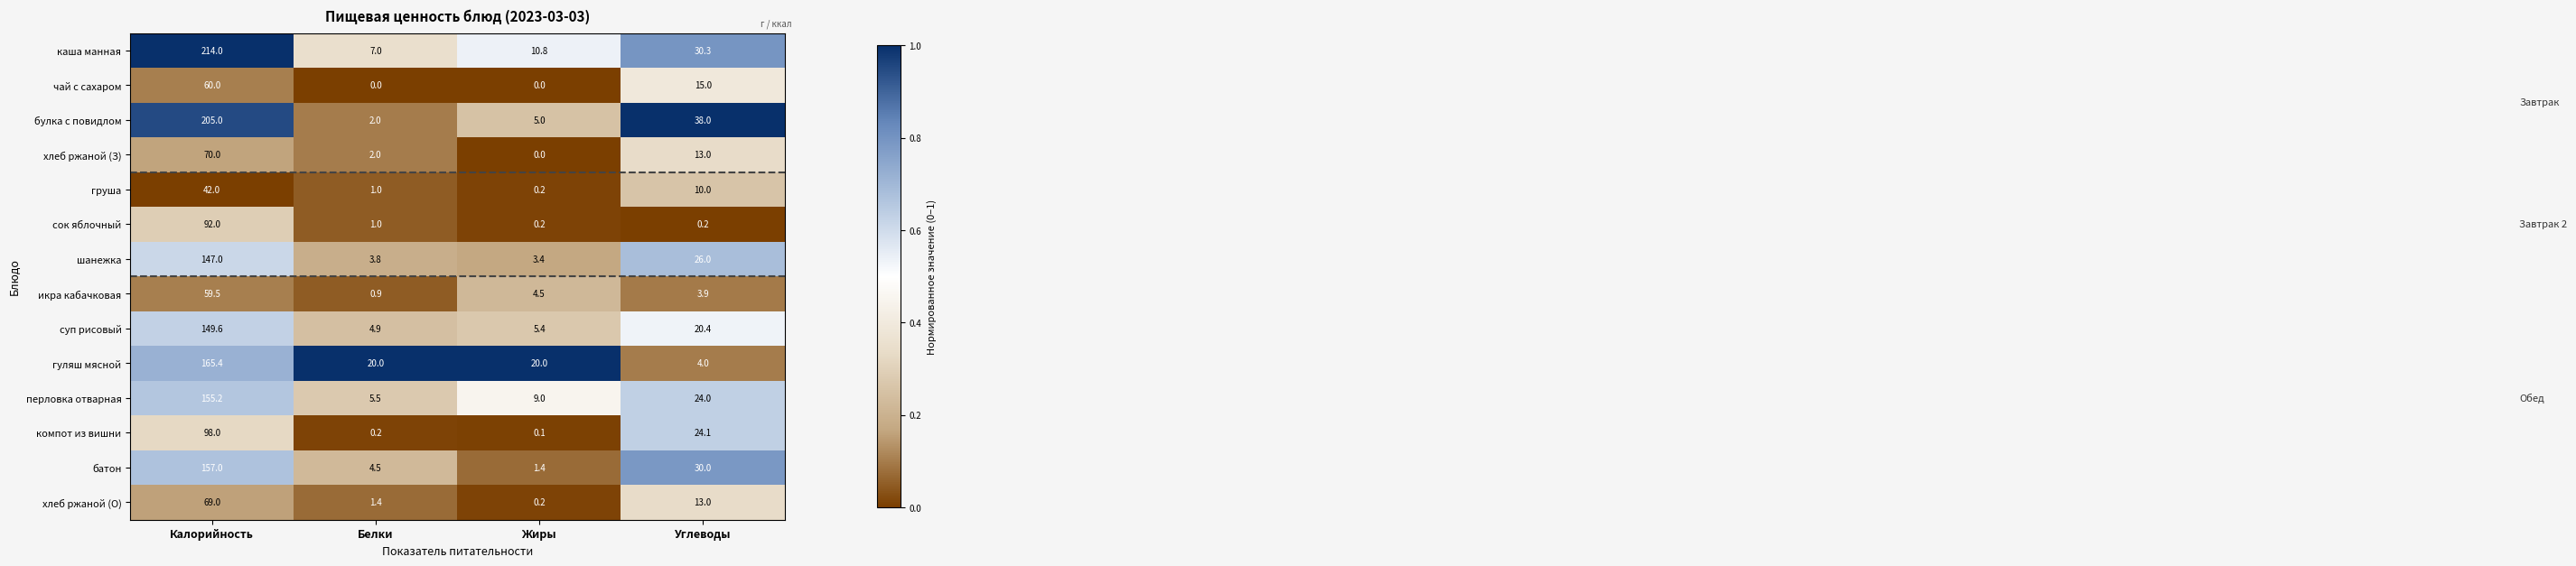

Which series has the largest total across all categories?

каша манная